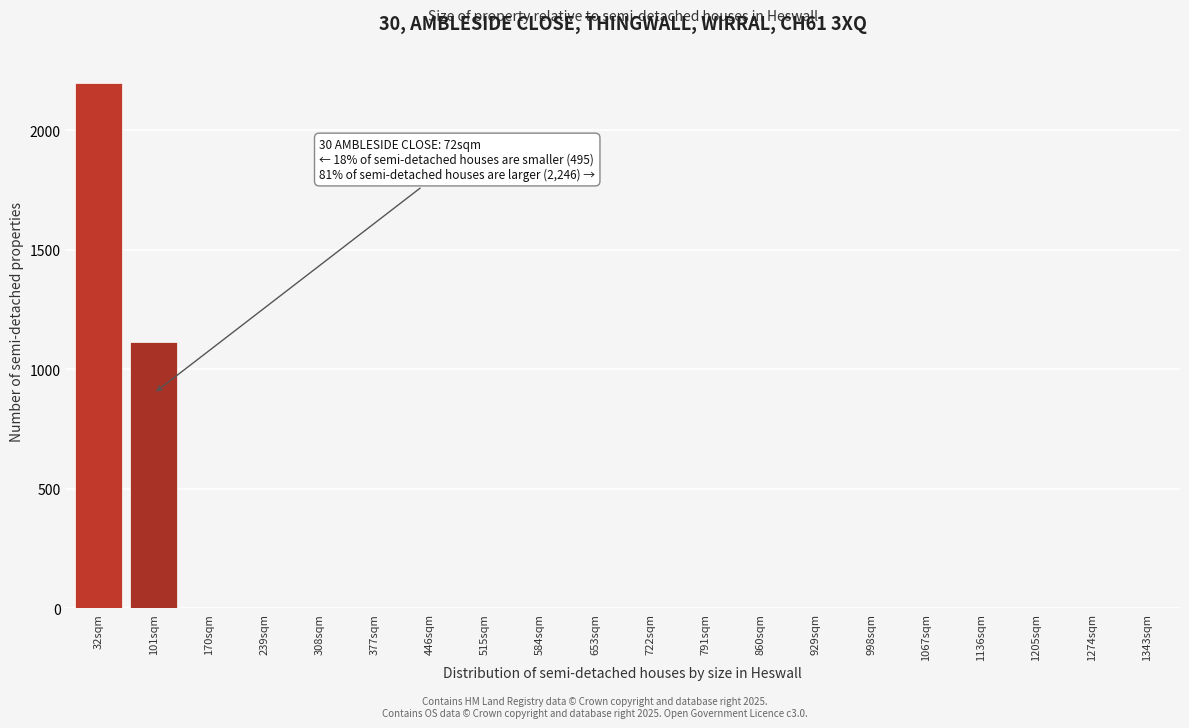

What is the sum of all values?

3315